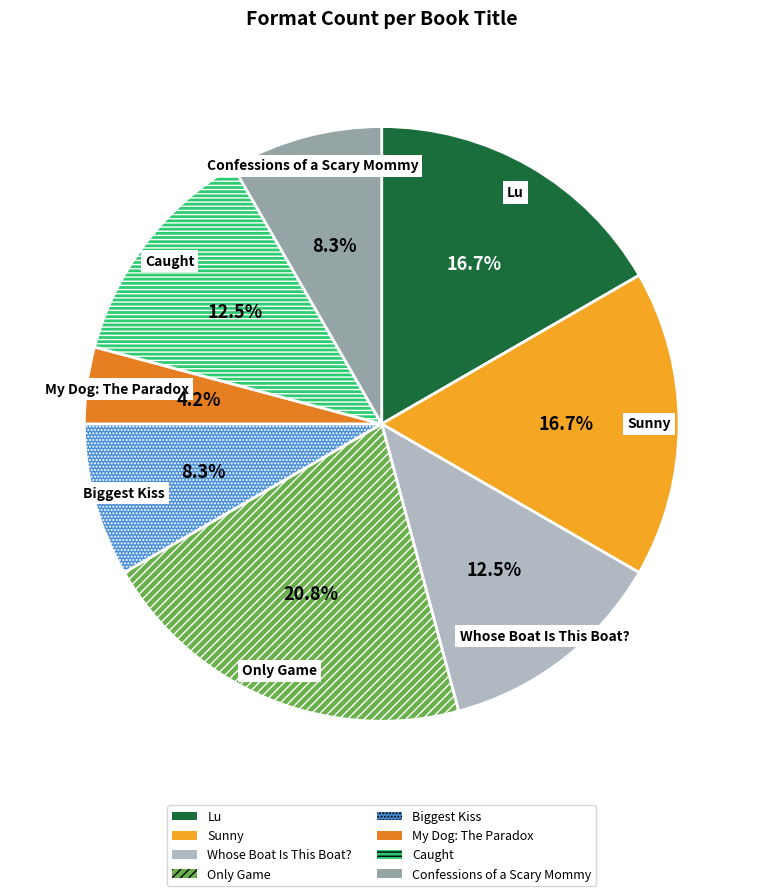

Is there a majority slice in this chart?

No